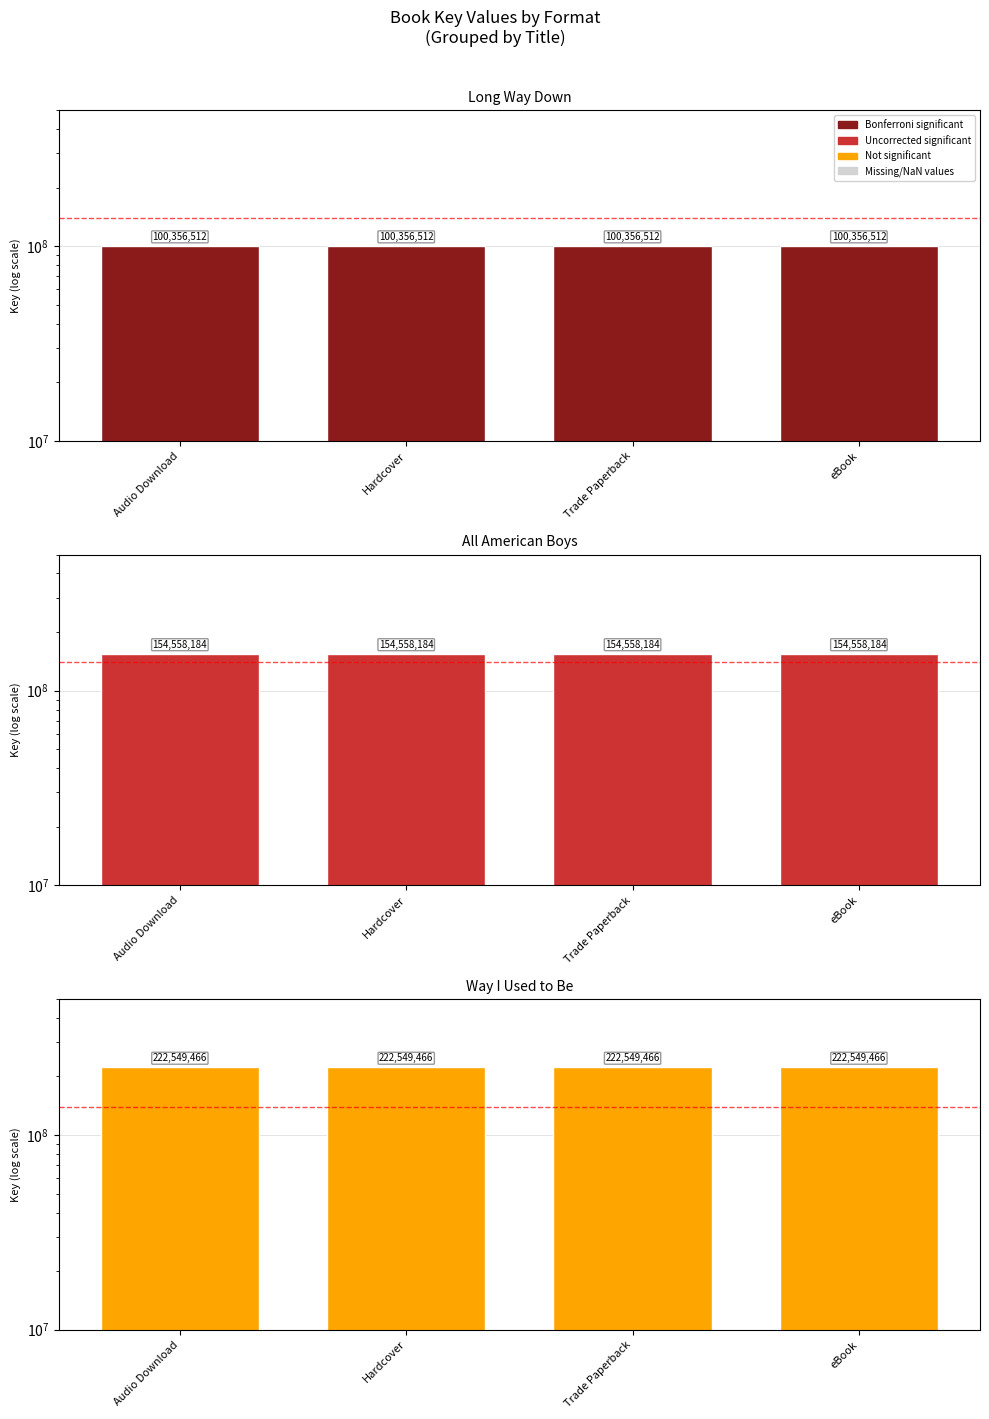

What is the label of the 1st bar from the right?

eBook